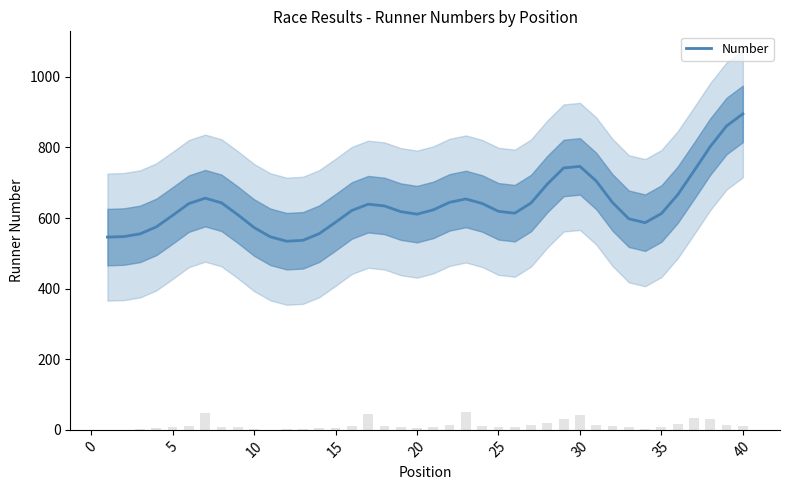

What is the minimum value for Number?

534.2